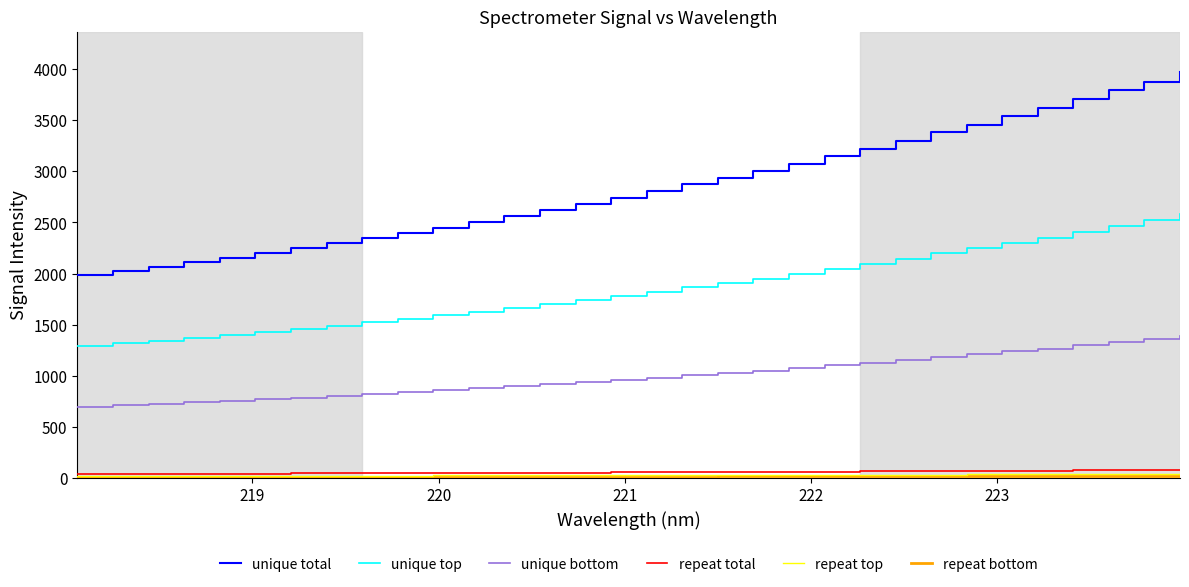

Which series has the largest total across all categories?

unique total